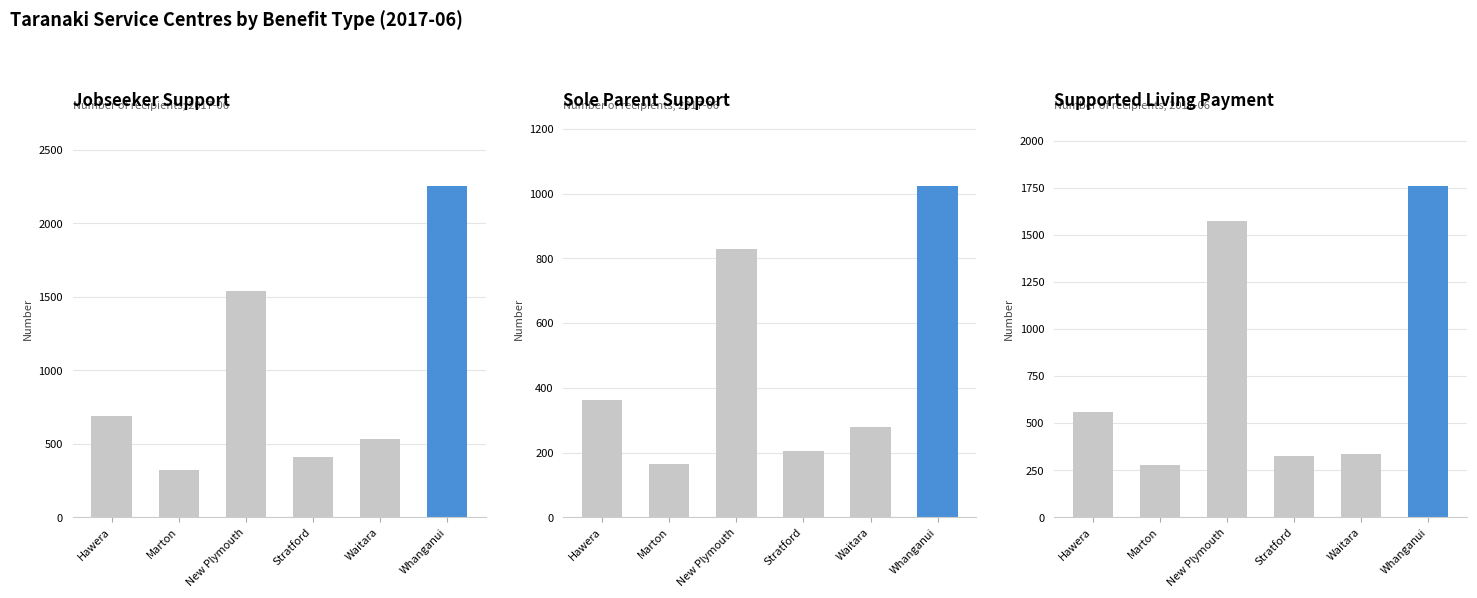

What is the spread (max minus min) of values at New Plymouth?

747